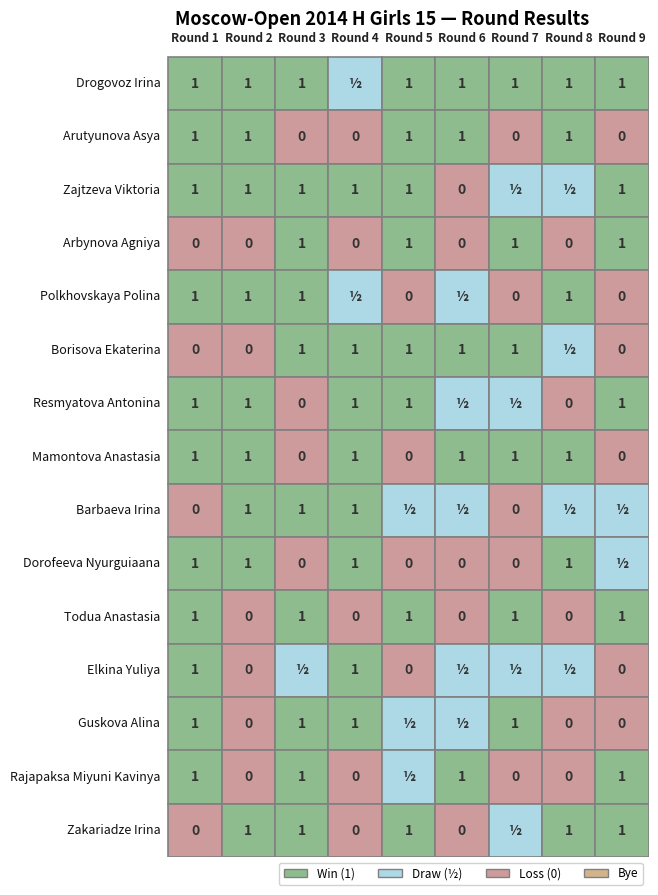

How many Arbynova Agniya values are between 0 and 1?

9